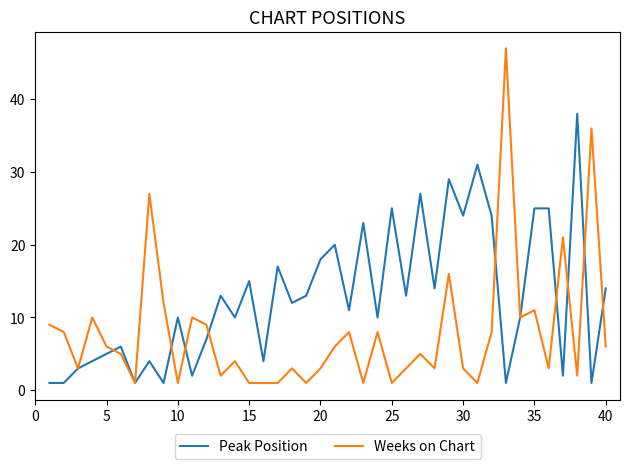

What is the maximum value for Peak Position?

38